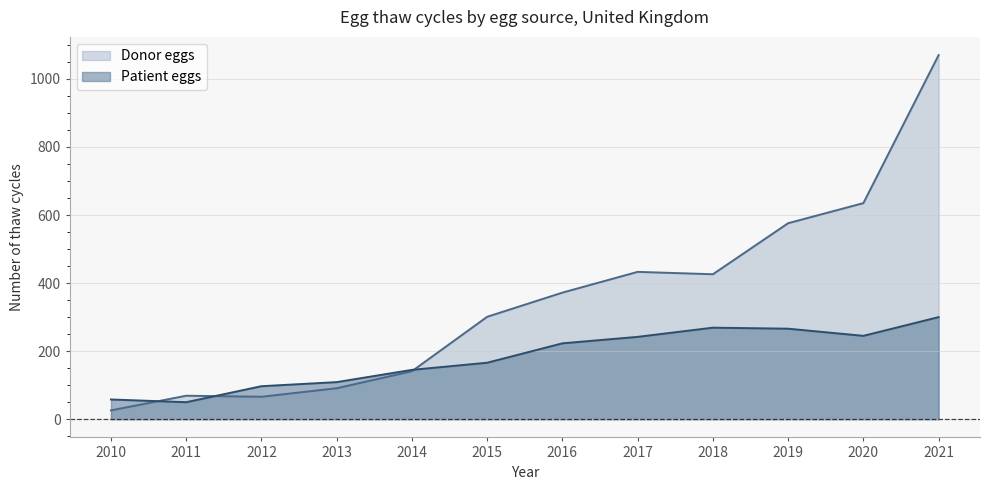

The value of Donor eggs at 2019 is 576. True or false?

True